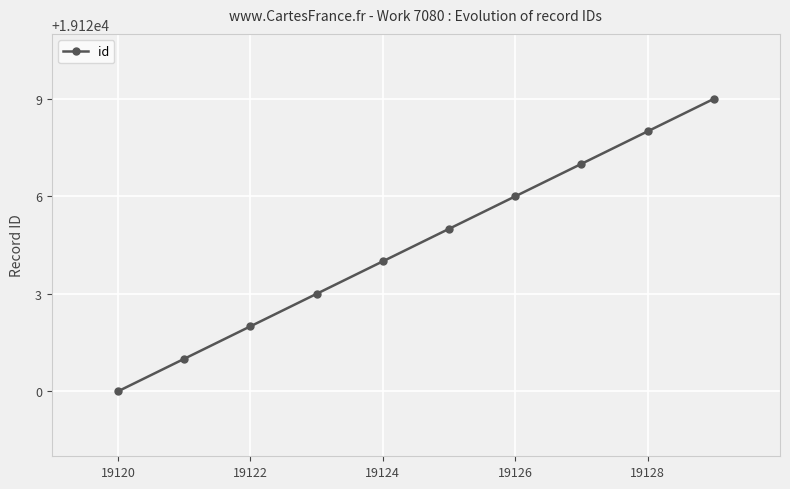

What is the difference between the second highest and minimum values?

8